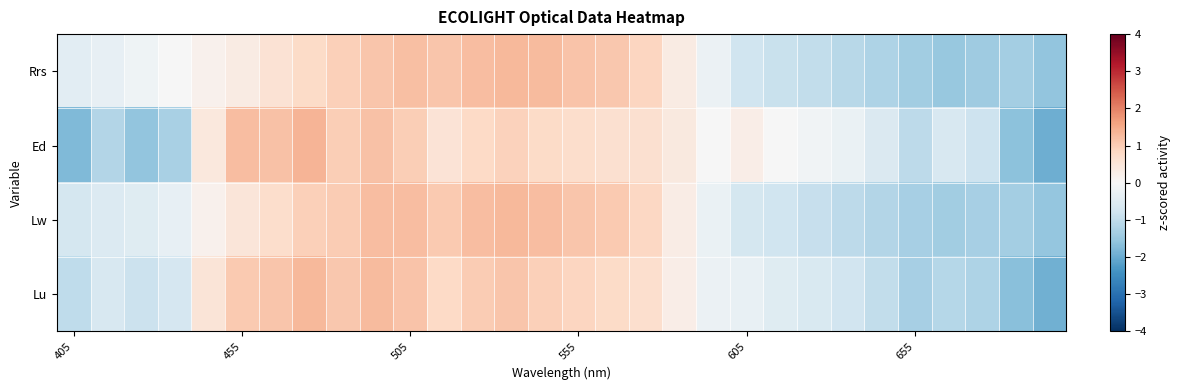

At which category does the chart reach its peak across all series?

7